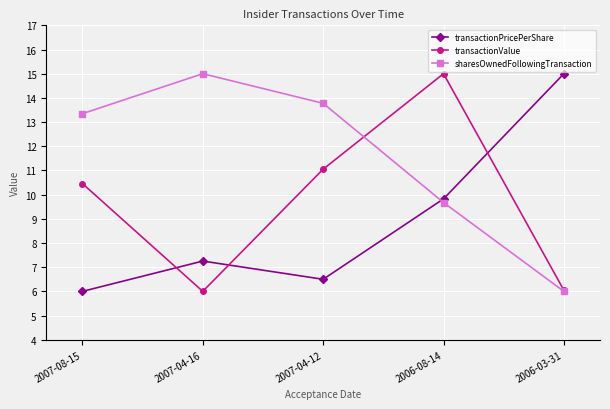

What are all the series names shown in the legend?

transactionPricePerShare, transactionValue, sharesOwnedFollowingTransaction